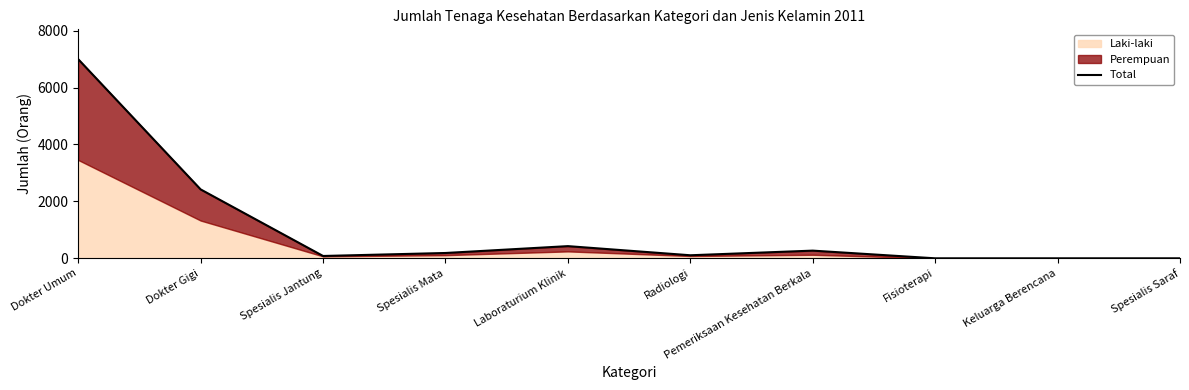

What is the average value?

1049